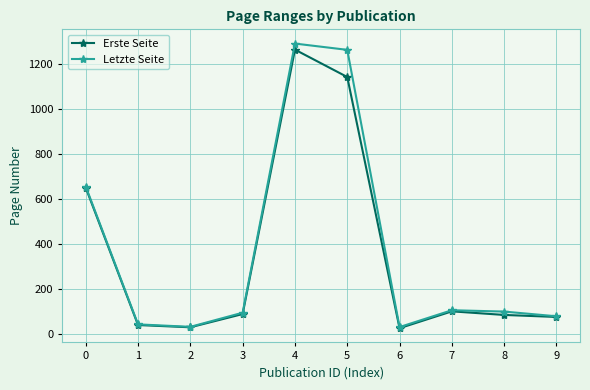

What is the difference between the maximum and minimum values in the Erste Seite series?

1241